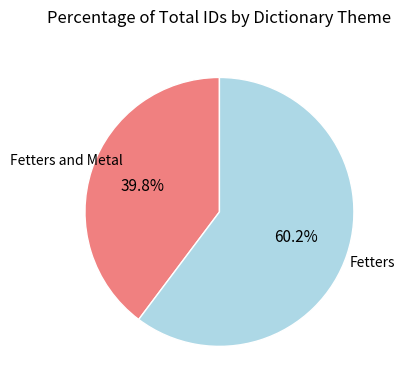

True or false: Fetters accounts for 73% of the total.

False